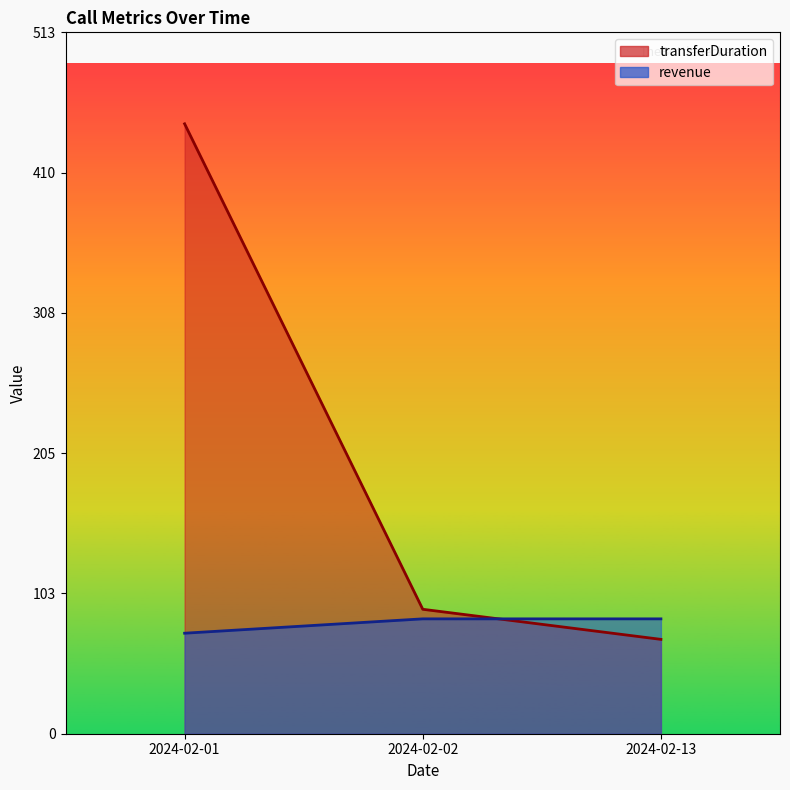

What is the value of the revenue point at the 1st from the left?

73.5